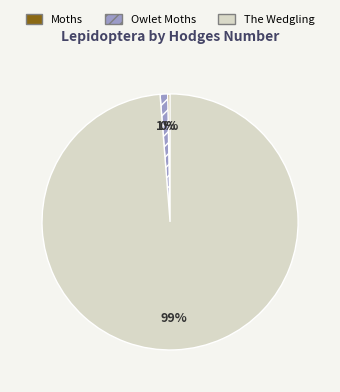

To the nearest percent, what percentage of the pie is The Wedgling?

99%